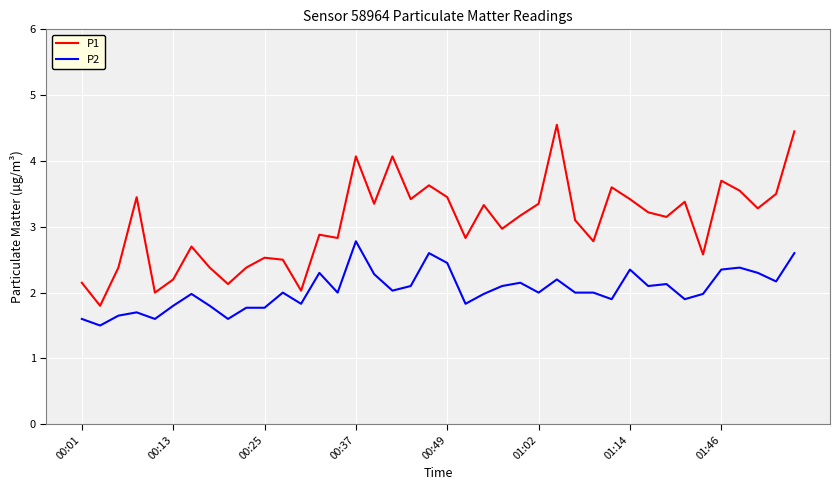

True or false: P1 and P2 cross at least once.

False